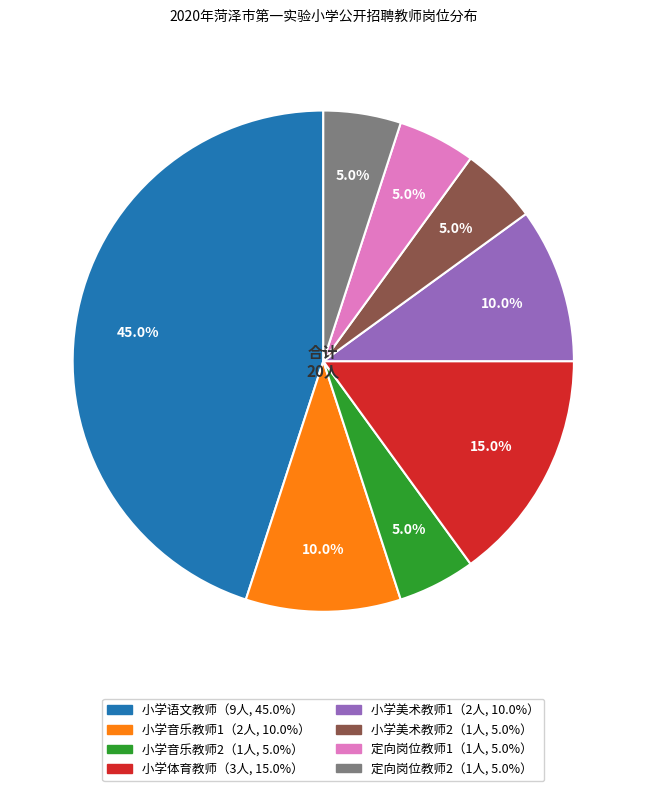

Is there any slice that represents more than half of the pie?

No